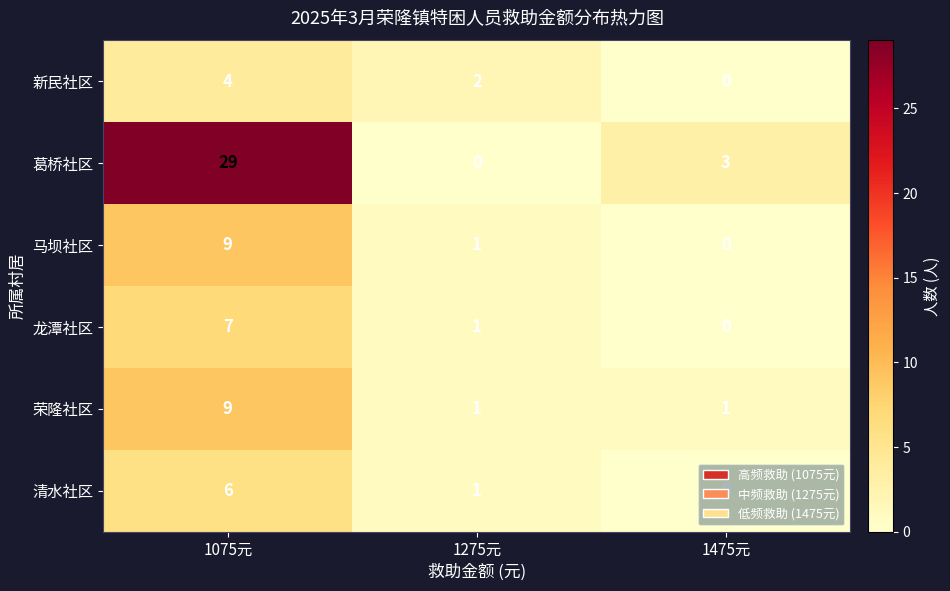

What is the total value across all series at 1475元?

4